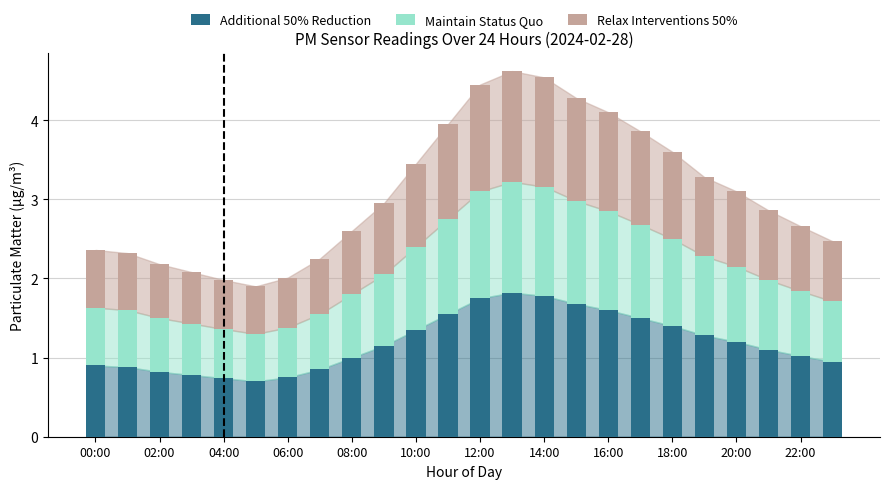

At which label does Additional 50% Reduction reach its peak?

13